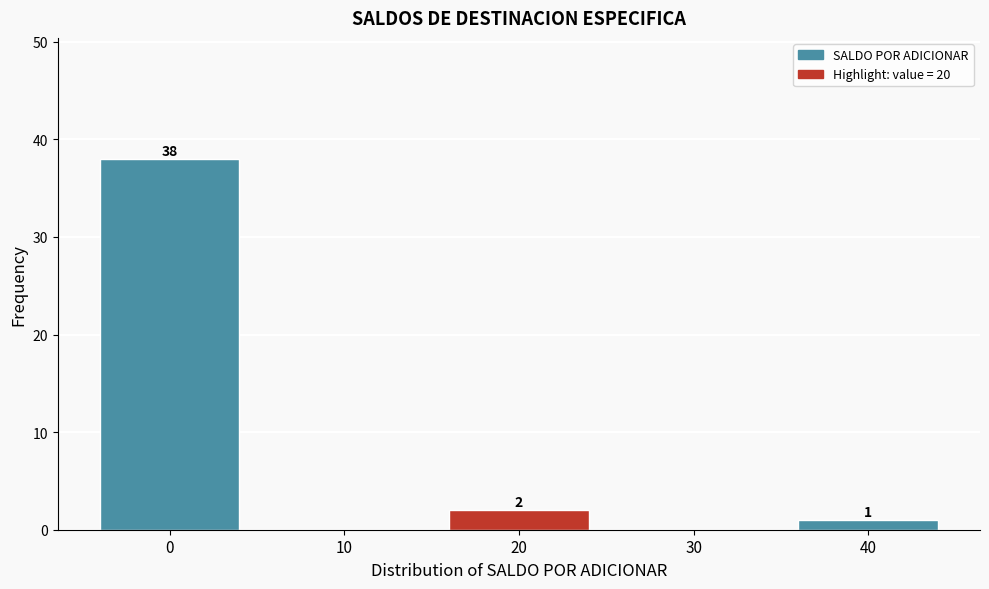

Reading left to right, transcribe all the data shown in this chart.

0=38	10=0	20=2	30=0	40=1